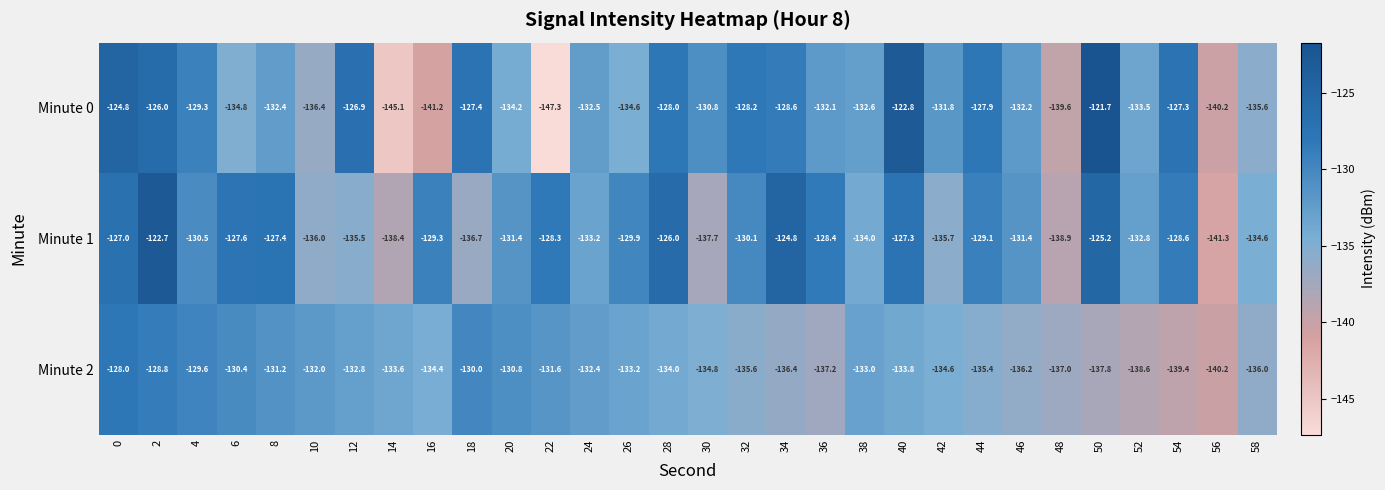

What is the difference between the highest and lowest values at 22?

19.0